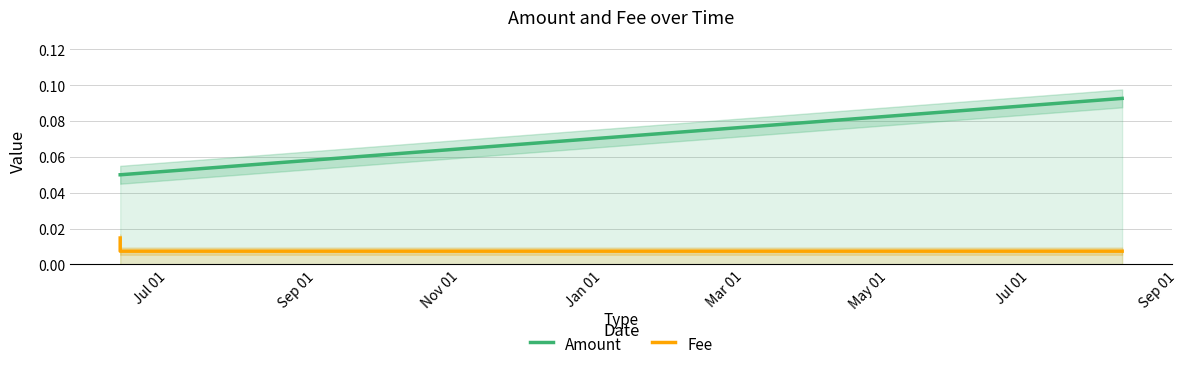

The Fee series shows 0.0 at Sep 01. True or false?

False